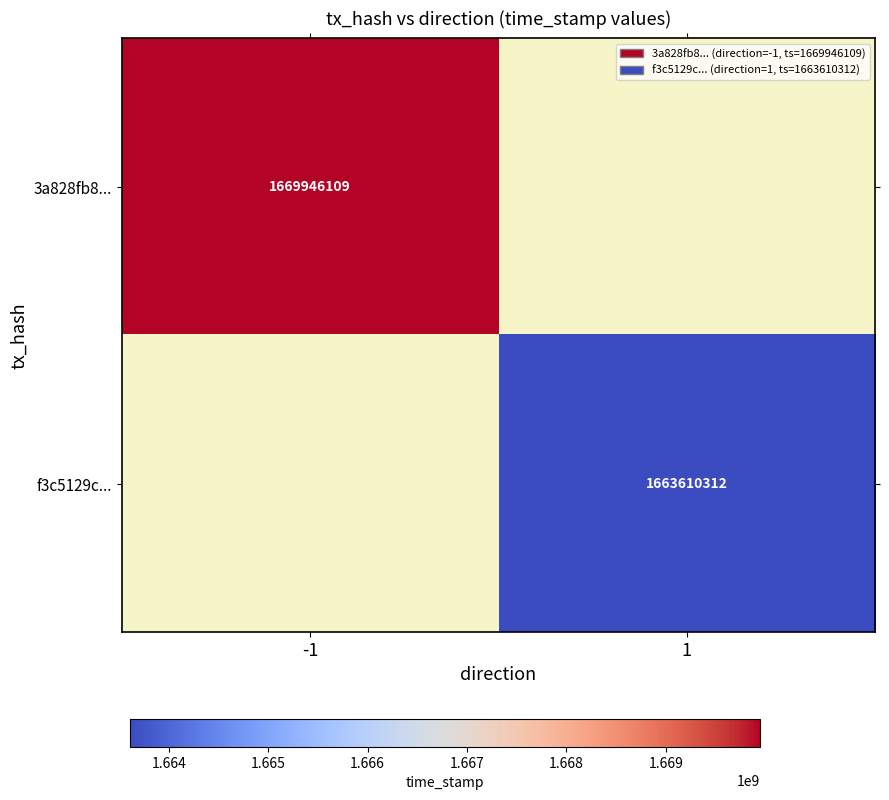

Which category has the lowest value across all series?

1